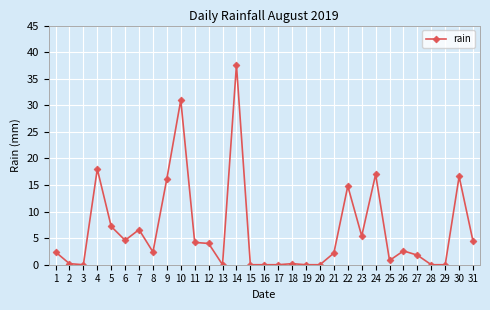

What is the maximum value shown in the chart?

37.6